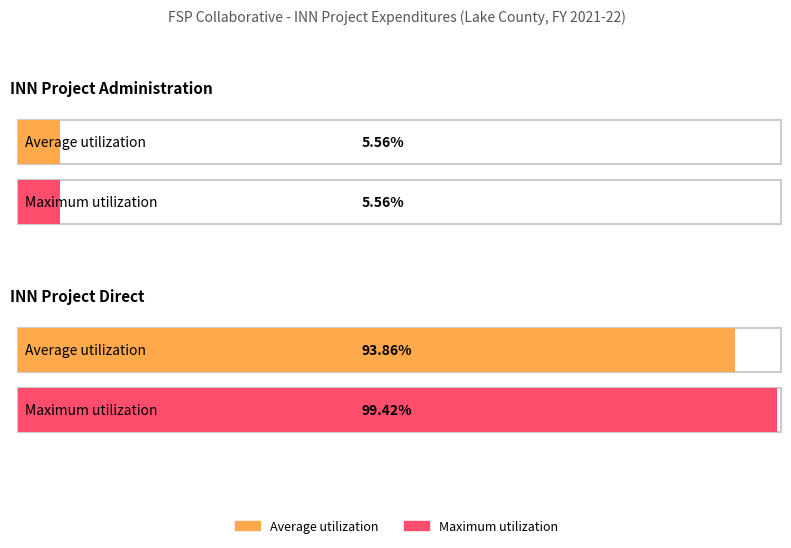

Rank the series by their maximum value, from highest to lowest.

Maximum utilization, Average utilization